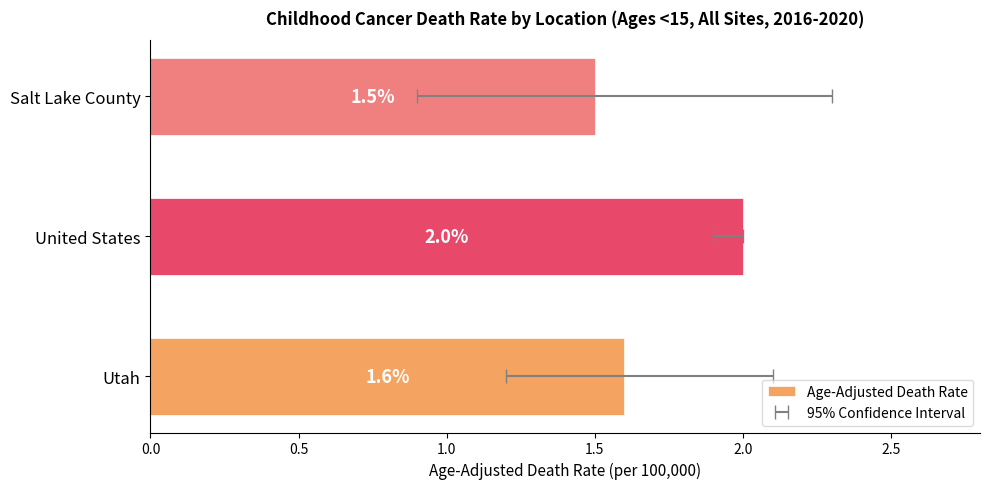

How many bars are there in total?

3